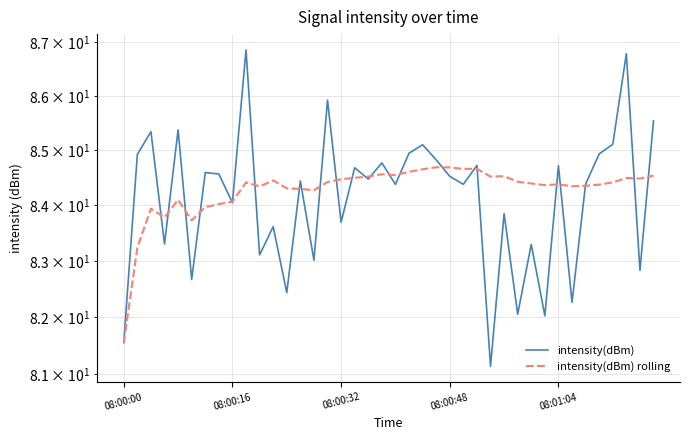

What is the average value of the intensity(dBm) series?

84.1